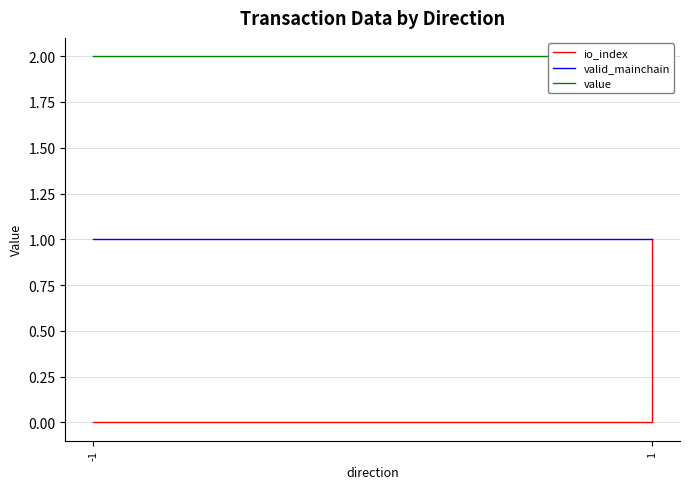

True or false: value and valid_mainchain cross at least once.

False